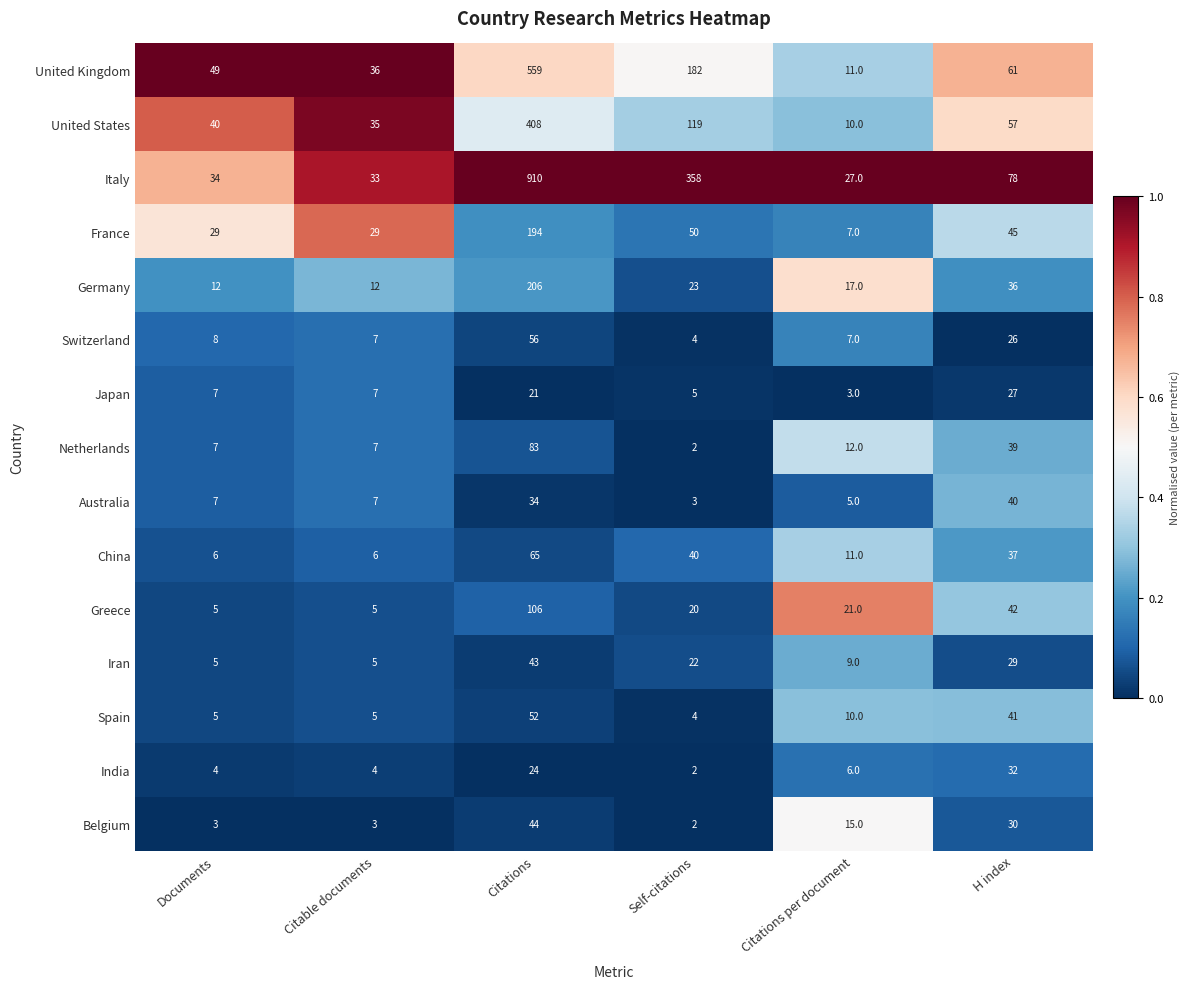

What is the difference between the maximum and minimum values in the United Kingdom series?

548